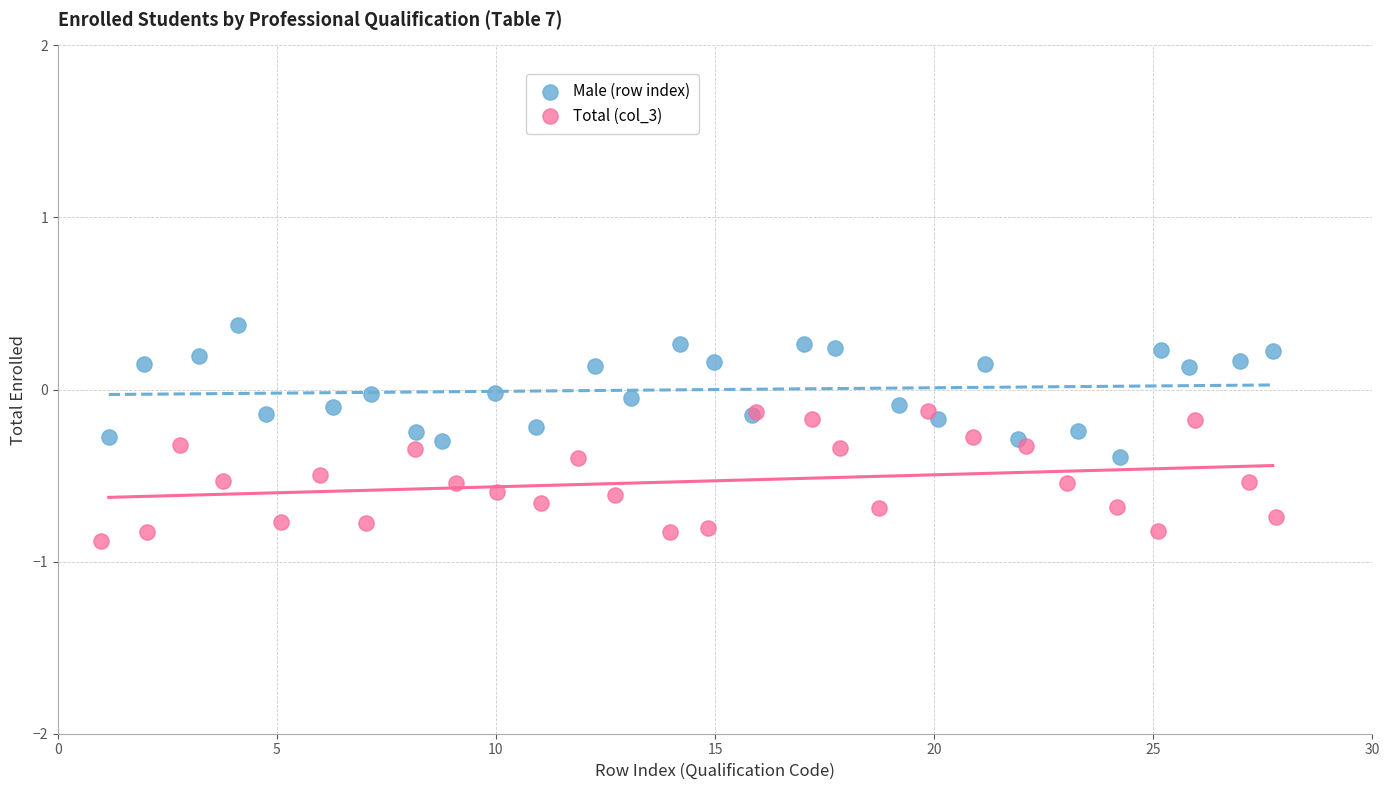

Which series contains the highest Y value?

Male (row index)